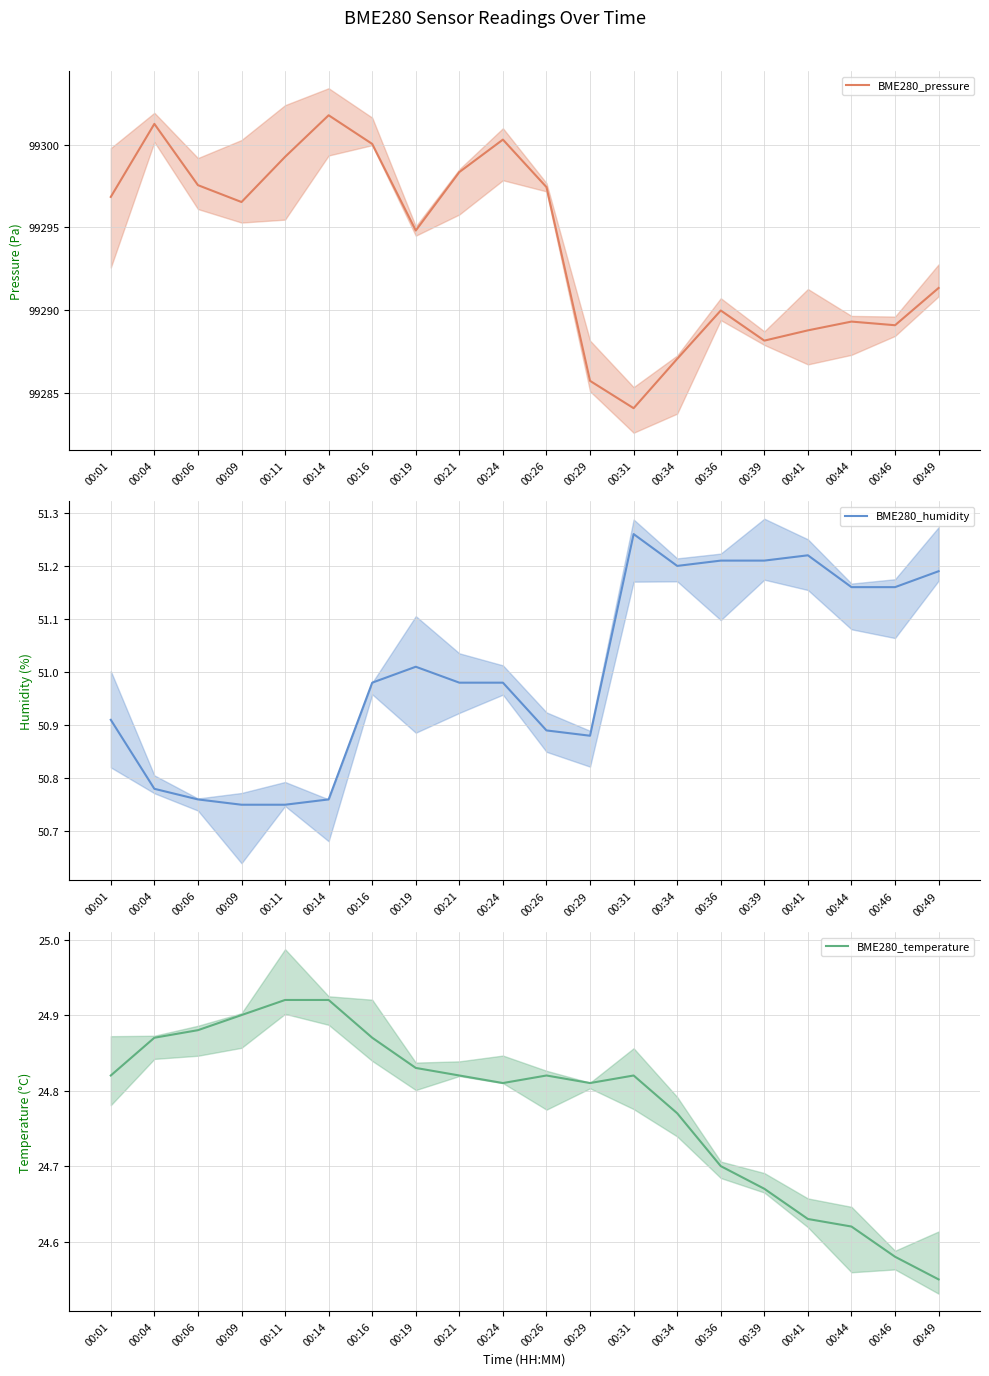

What is the sum of all BME280_temperature values?

495.6